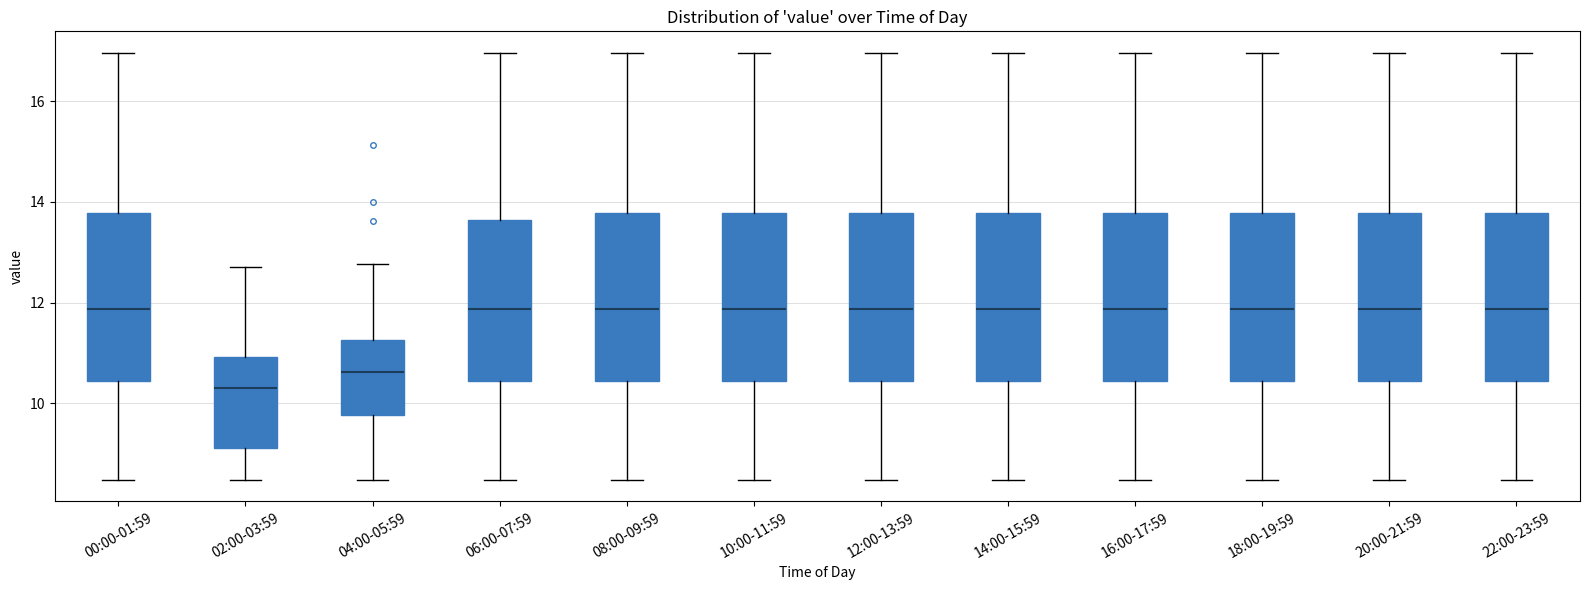

Where is the upper edge of the box for 00:00-01:59 on the y-axis? The values are not printed on the chart, so give them approximately, as read against the axis.

13.8